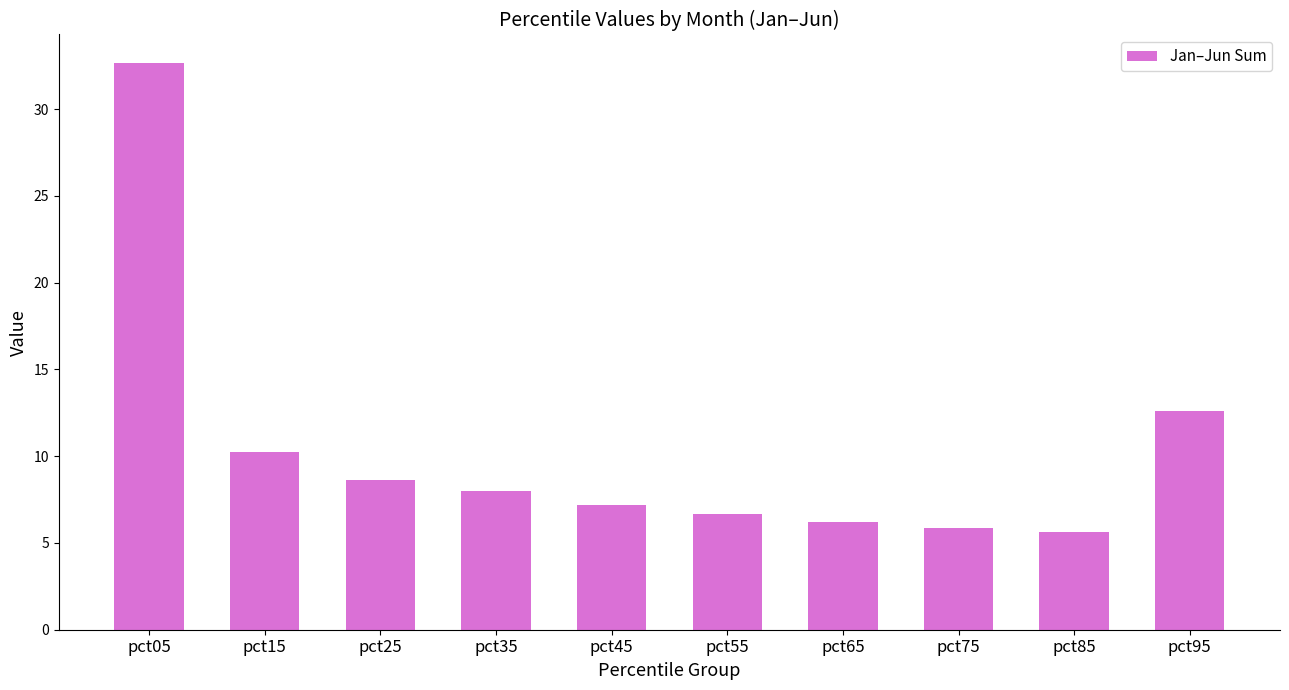

What is the ratio of the value at pct95 to the value at pct05?

0.4